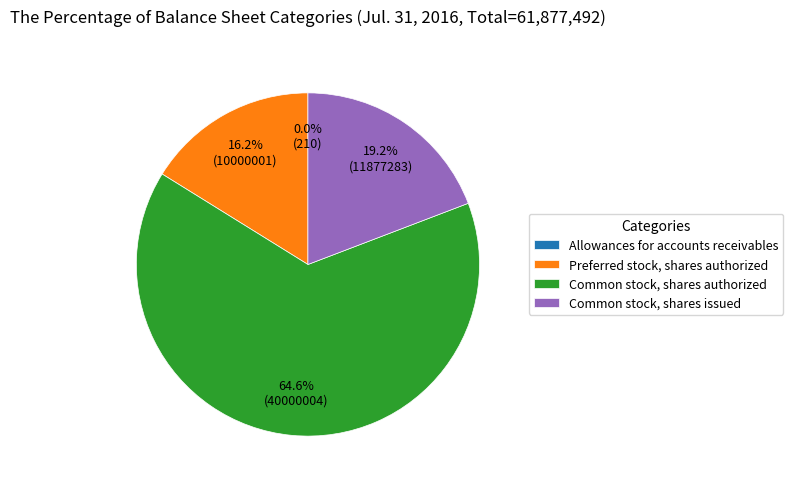

What is the largest slice in the pie chart?

Common stock, shares authorized